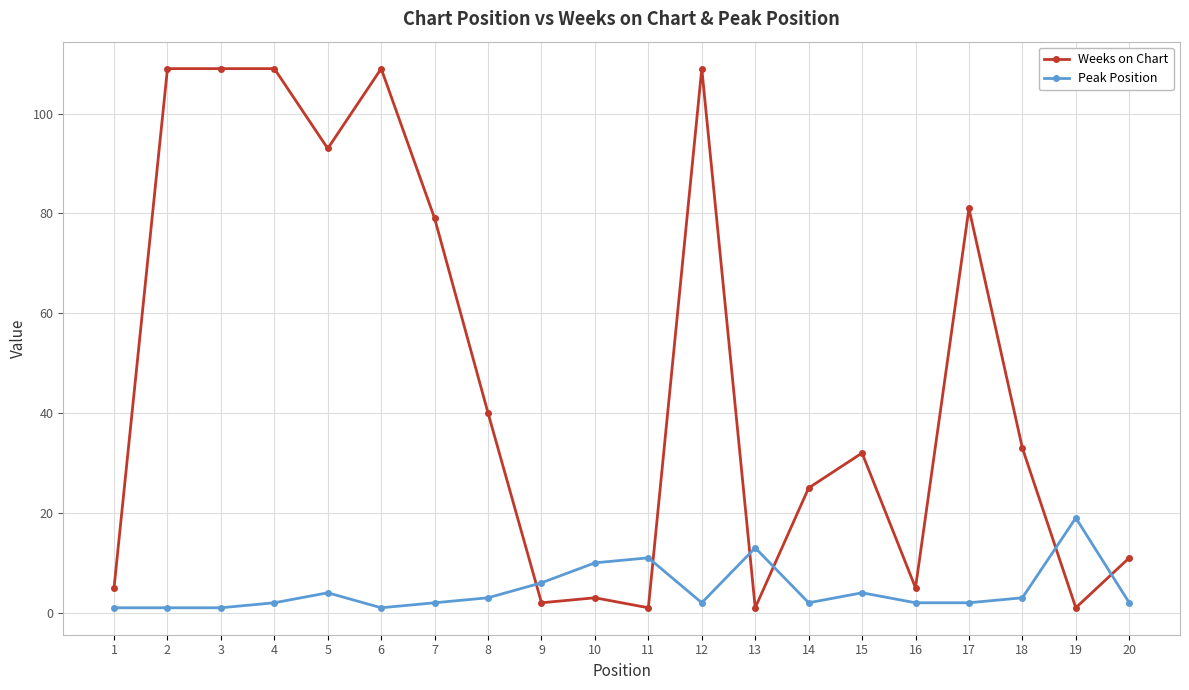

Where do Peak Position and Weeks on Chart first cross each other?

8 and 9